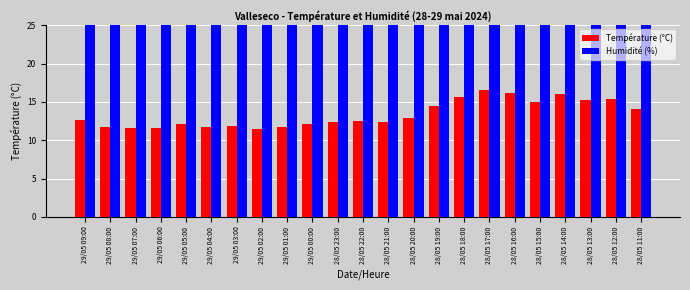

At which category is the sum across all series the highest?

29/05 07:00